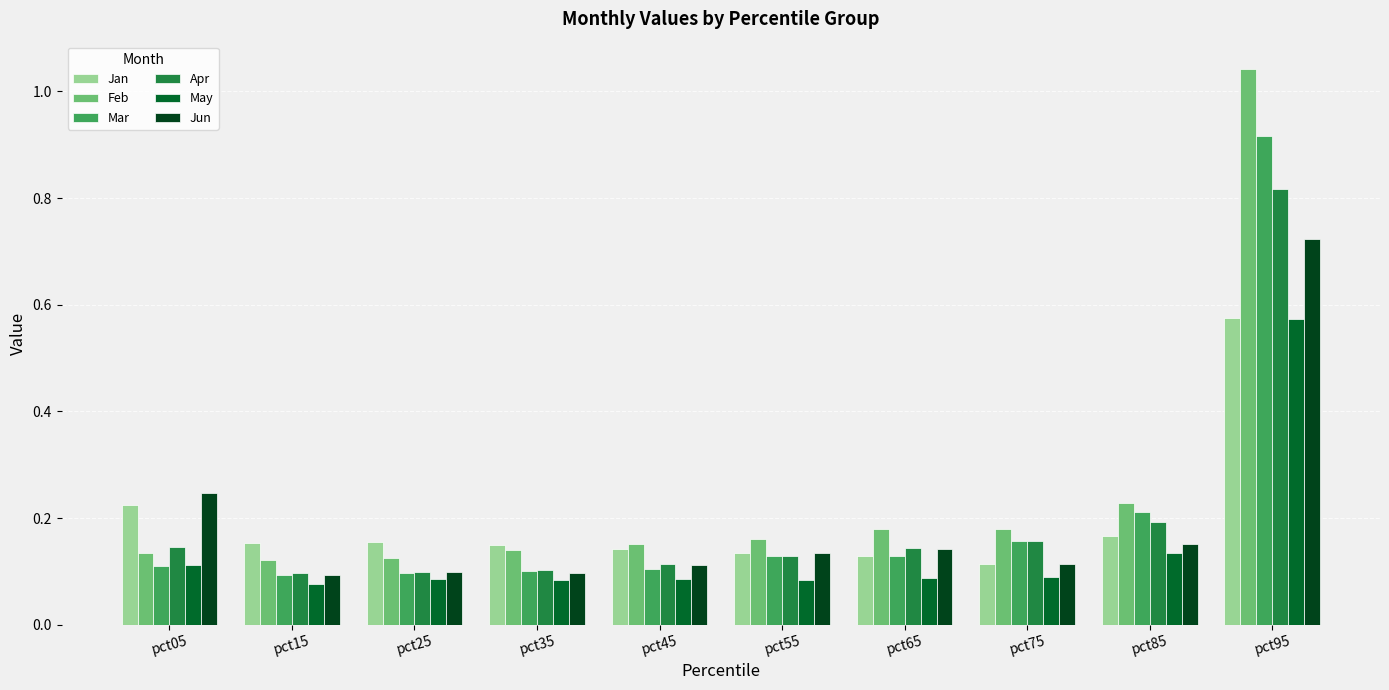

What is the difference between the maximum and second lowest values in the May series?

0.5